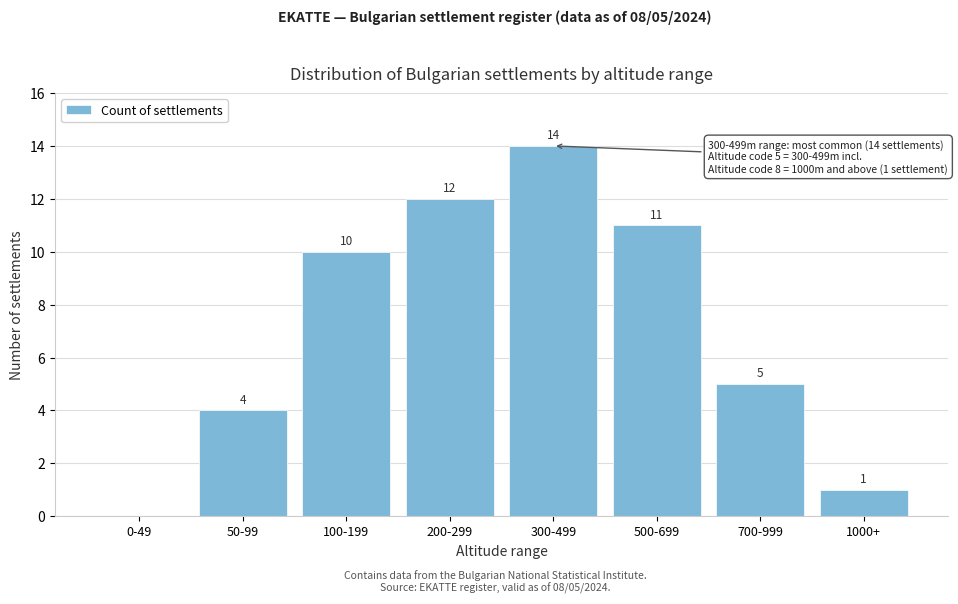

Reading left to right, transcribe all the data shown in this chart.

0-49=0	50-99=4	100-199=10	200-299=12	300-499=14	500-699=11	700-999=5	1000+=1